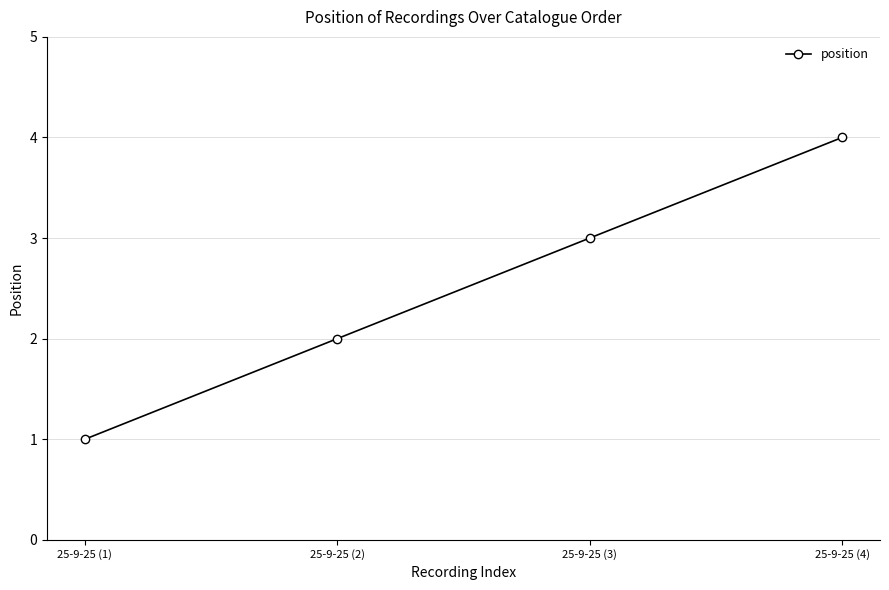

Is it true that the value at 25-9-25 (1) is 1?

True